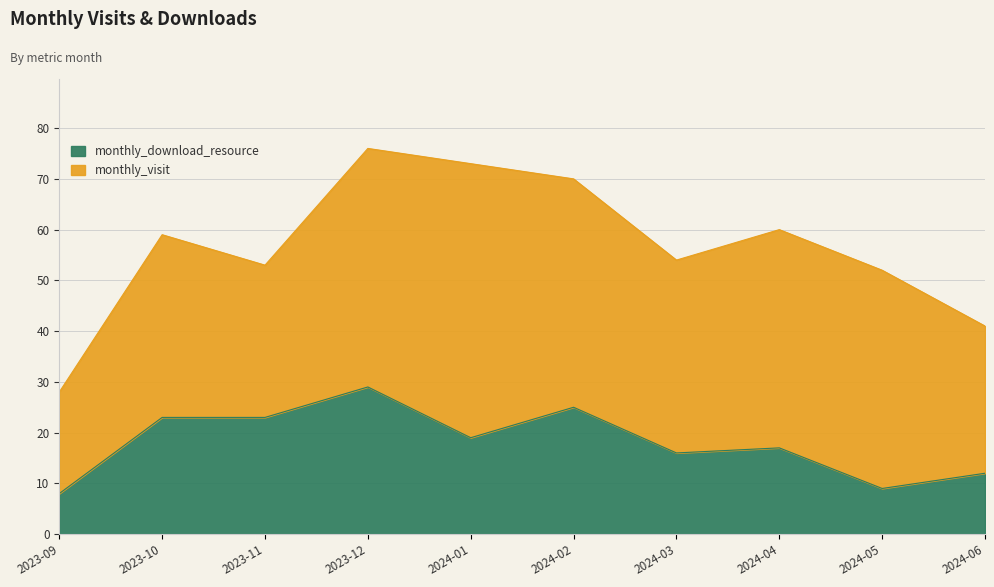

What is the difference between the maximum and minimum values?

21